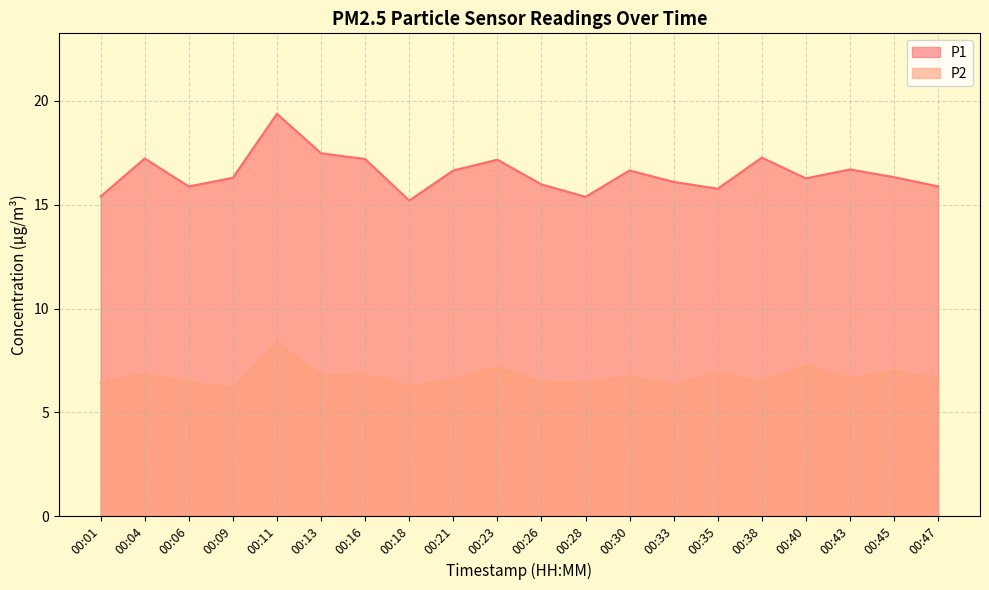

True or false: P1 has a value of 16.6 at 00:21.

True